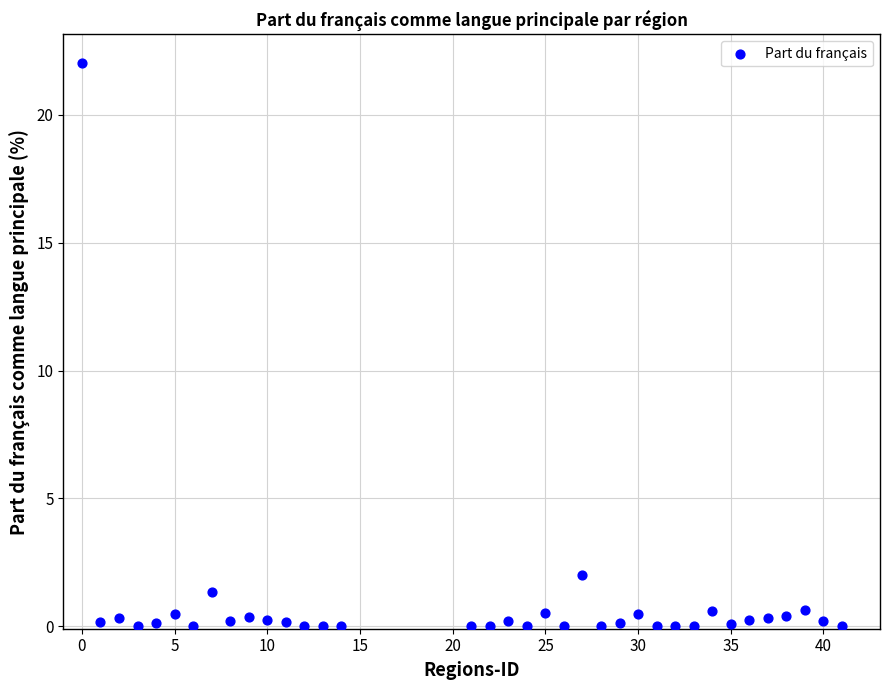

What is the range of Y values (max minus min)?

22.0